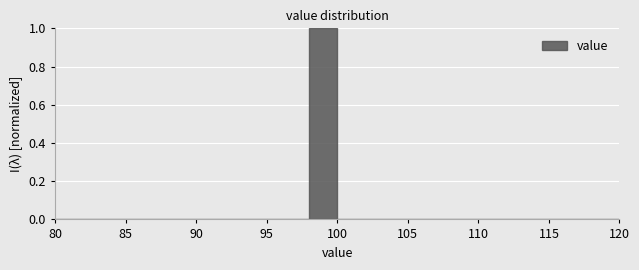

Reading left to right, list every bar in this chart as the range it spans on the x-axis followed by its height. The values are not printed on the chart, so give them approximately, as read against the axis.

80 to 82: 0
82 to 84: 0
84 to 86: 0
86 to 88: 0
88 to 90: 0
90 to 92: 0
92 to 94: 0
94 to 96: 0
96 to 98: 0
98 to 100: 1
100 to 102: 0
102 to 104: 0
104 to 106: 0
106 to 108: 0
108 to 110: 0
110 to 112: 0
112 to 114: 0
114 to 116: 0
116 to 118: 0
118 to 120: 0